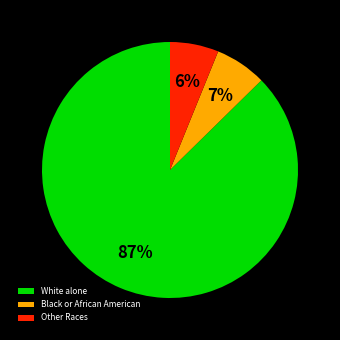

What is the majority slice?

White alone